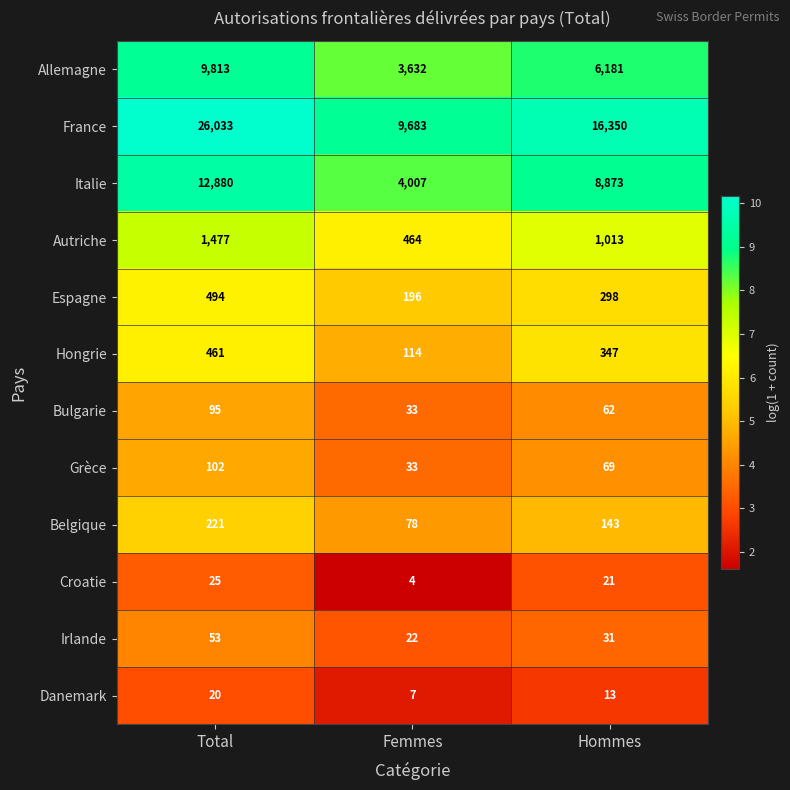

What is the difference between the Espagne values at Total and Femmes?

298